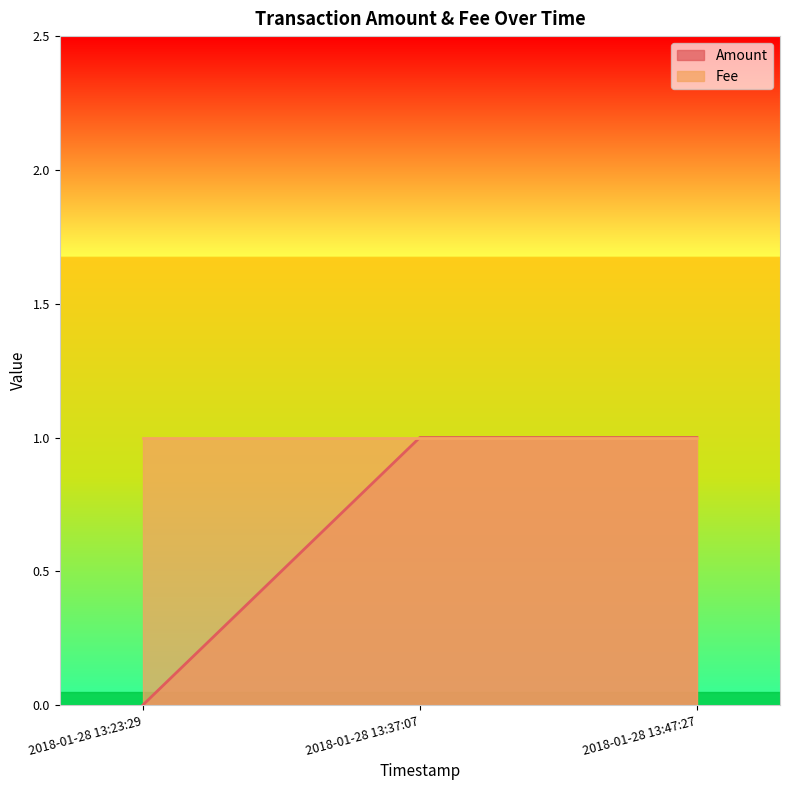

Does the chart have visible grid lines?

No